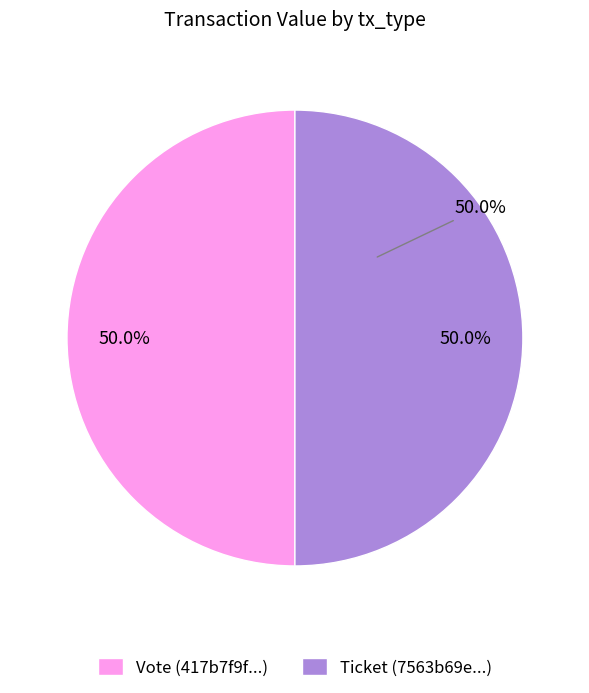

Is it true that Vote is 99% of the pie?

False